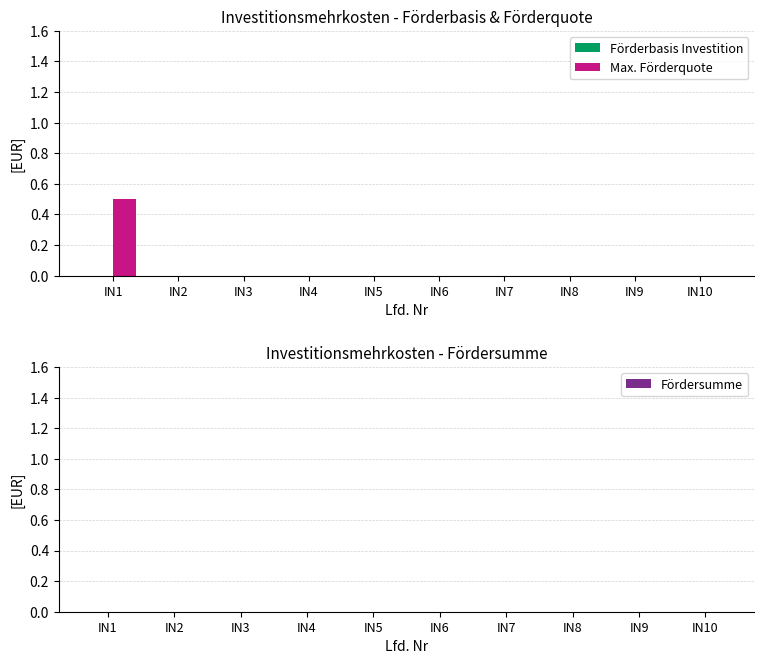

What is the greatest value displayed?

0.5